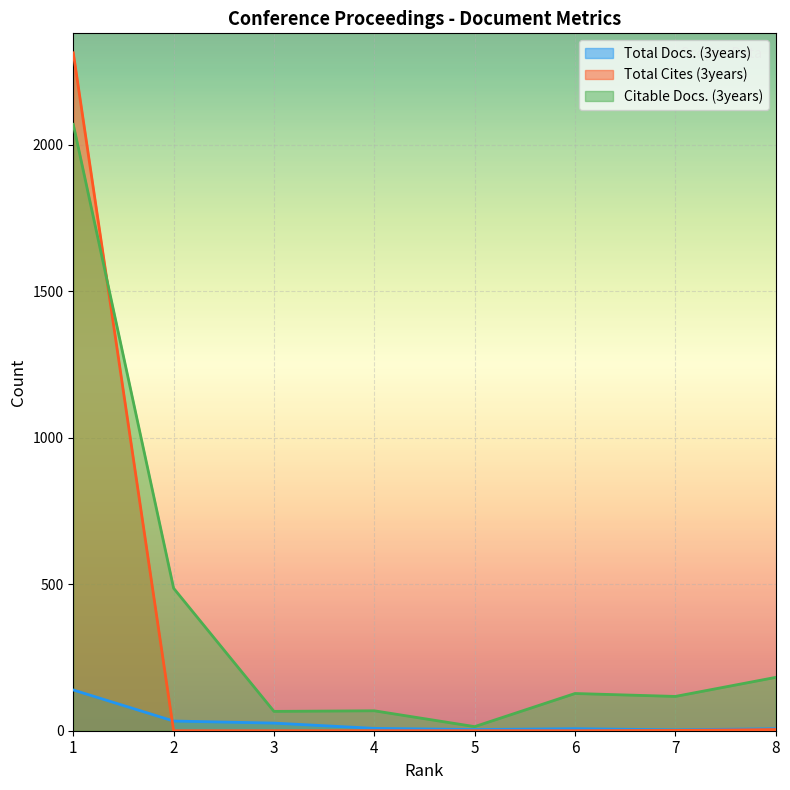

What is the difference between the second highest and minimum values in the Total Cites (3years) series?

4